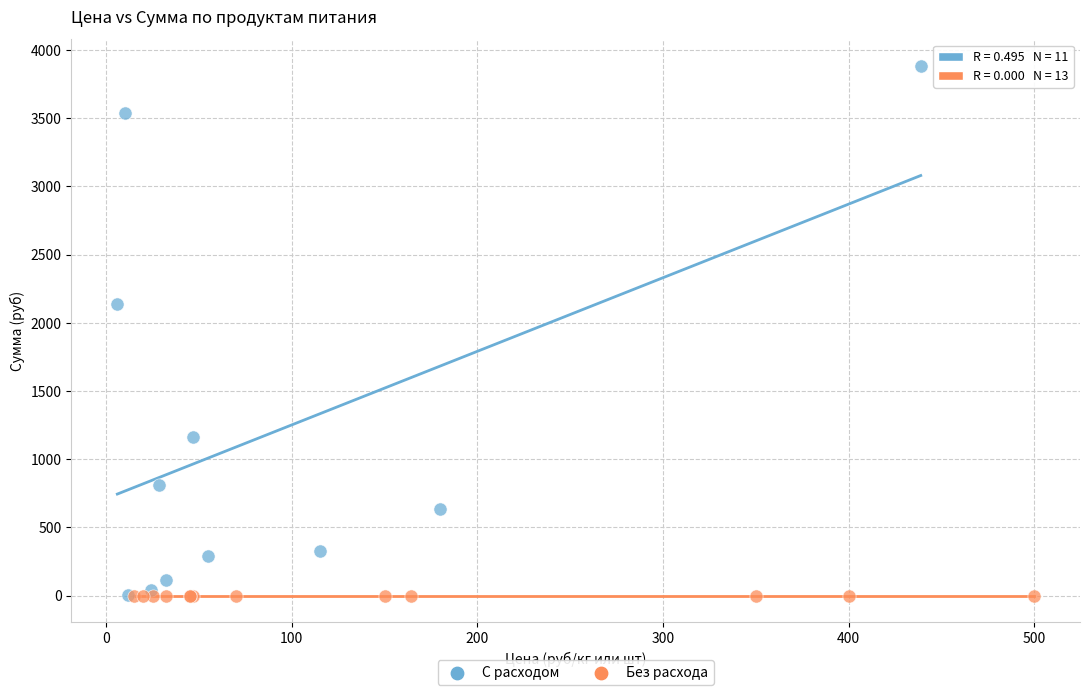

Which series reaches the maximum Y coordinate?

С расходом